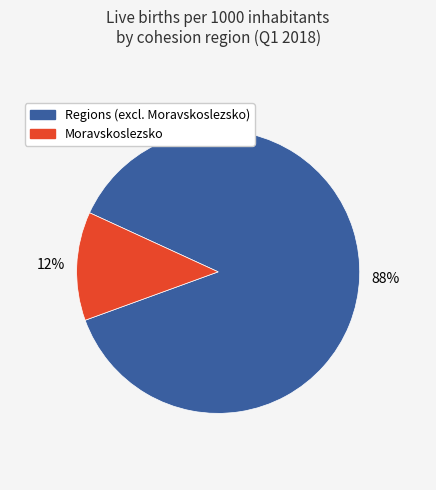

Combined, do Moravskoslezsko and Regions (excl. Moravskoslezsko) account for over 50%?

Yes